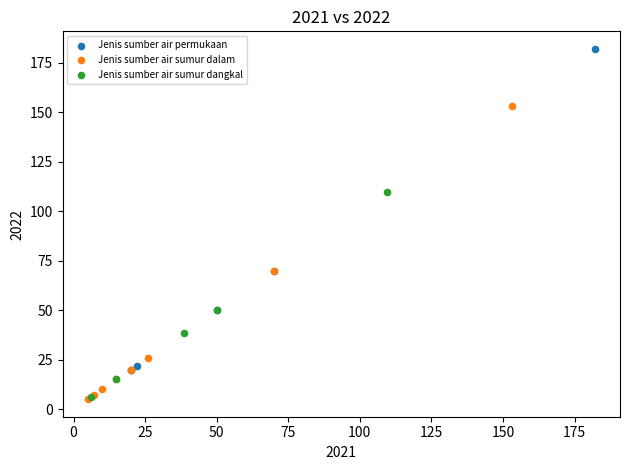

Which series reaches the maximum Y coordinate?

Jenis sumber air permukaan